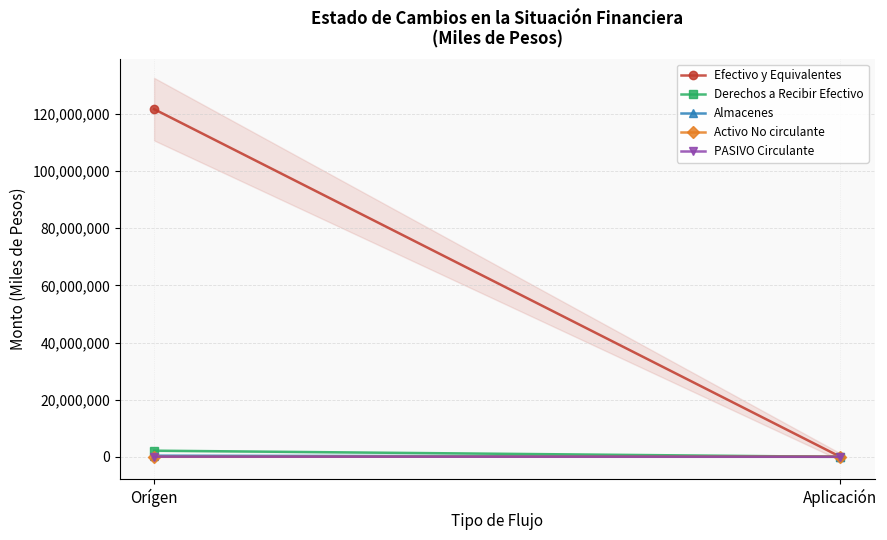

Is the value of Almacenes at Aplicación greater than the value of PASIVO Circulante at Orígen?

No